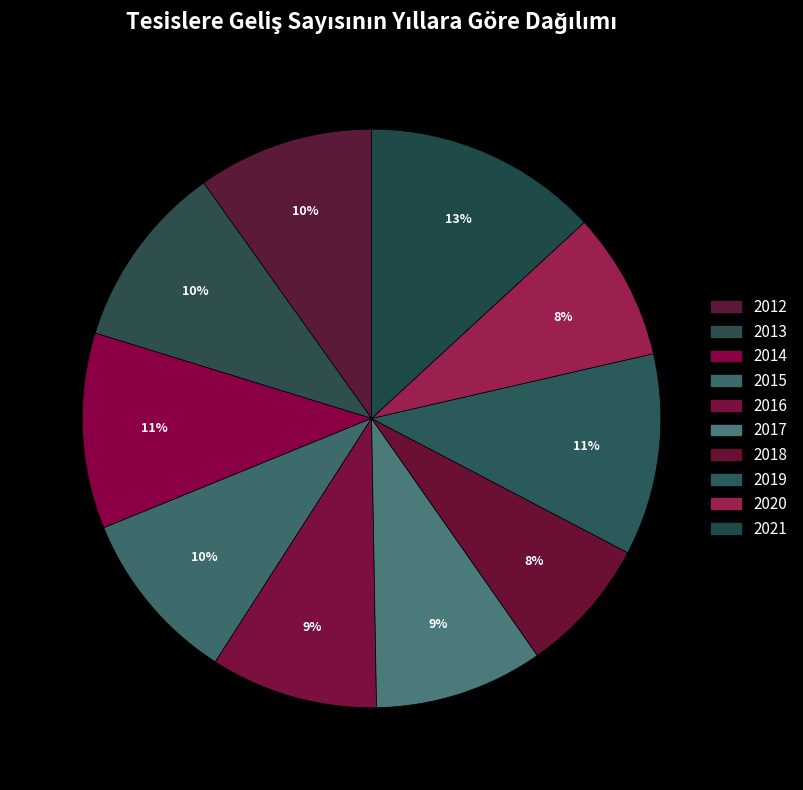

Rank the categories by value from lowest to highest.

2018, 2020, 2016, 2017, 2015, 2012, 2013, 2014, 2019, 2021